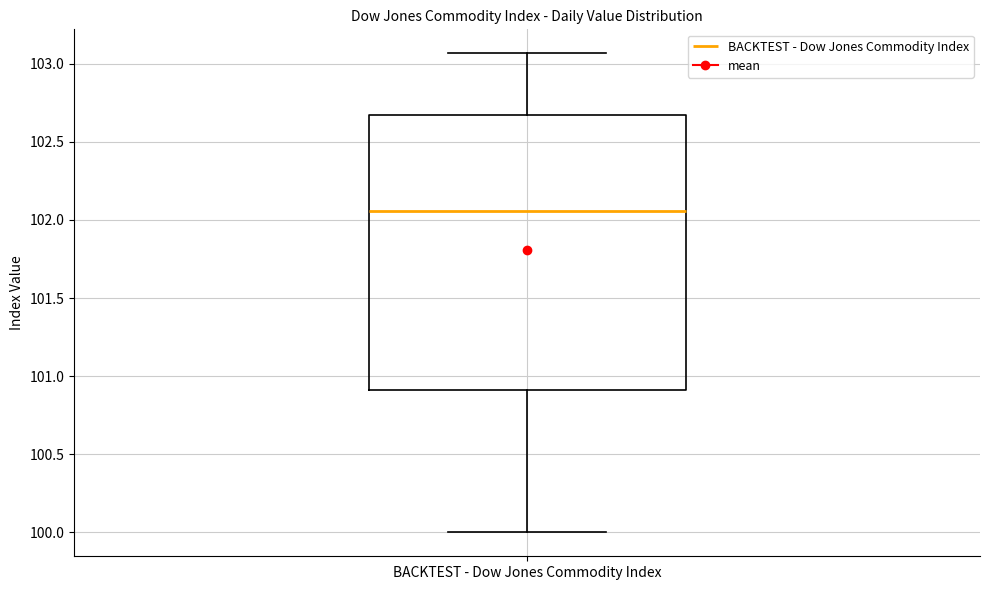

Transcribe this box plot: give where the median line is, the range the box spans, and where the two whiskers end, as read against the y-axis. The values are not printed on the chart, so give them approximately, as read against the axis.

median 102.05, box 100.90 to 102.65, whiskers 100.00 to 103.05